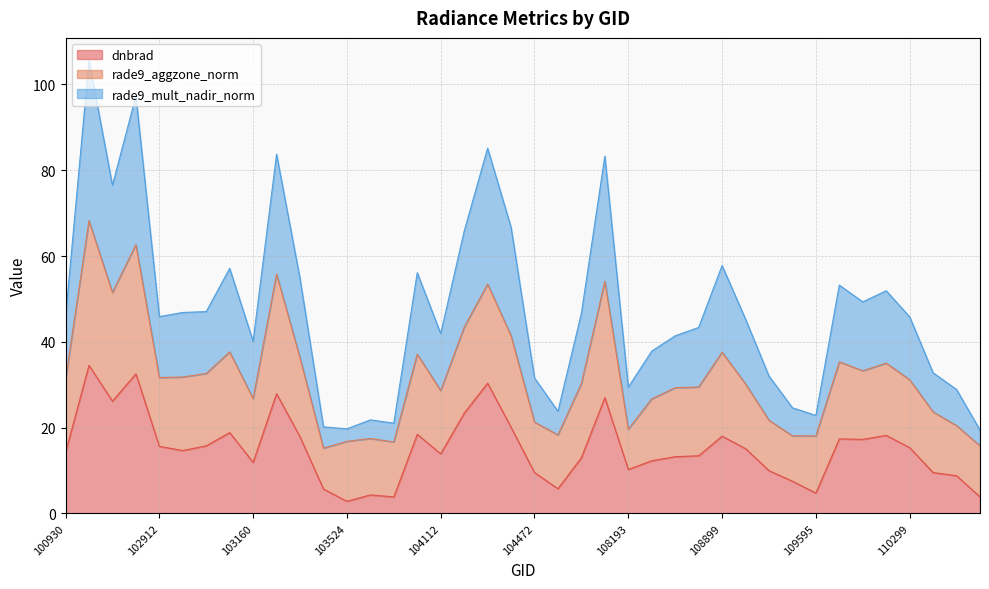

Where is the first local maximum for dnbrad?

102551